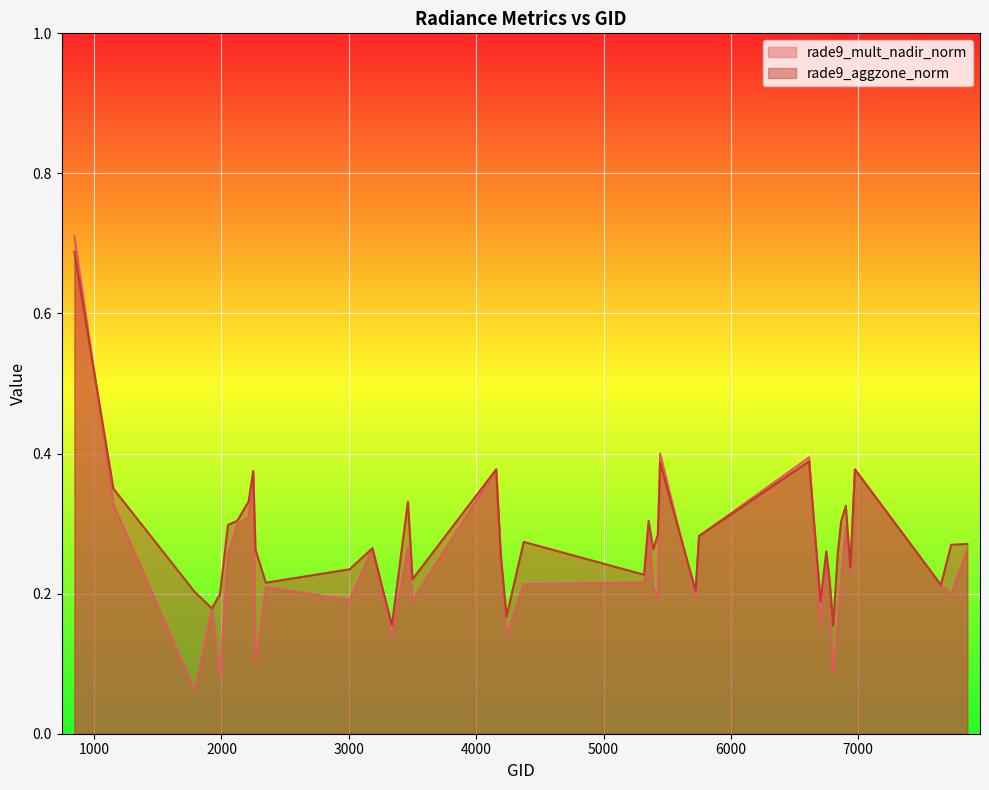

True or false: rade9_mult_nadir_norm has a value of 0.1 at 4238.

True